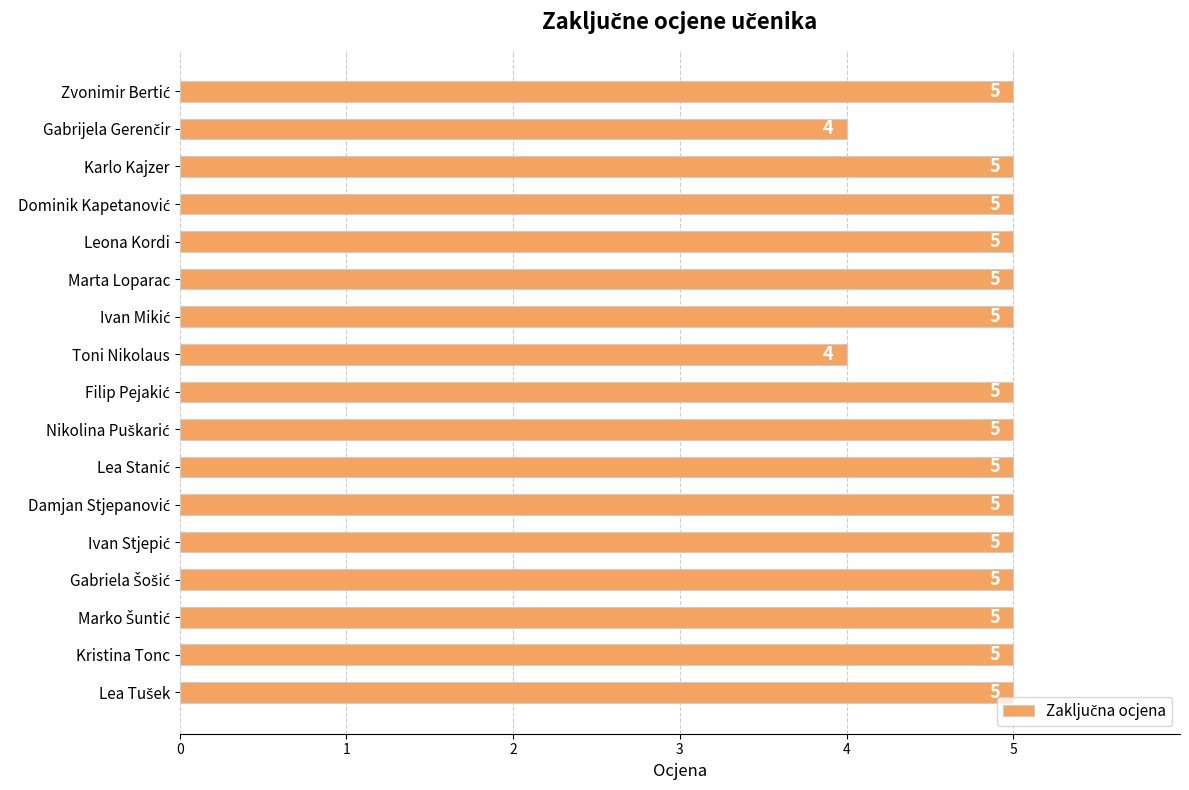

True or false: the data shows 7 at Kristina Tonc.

False